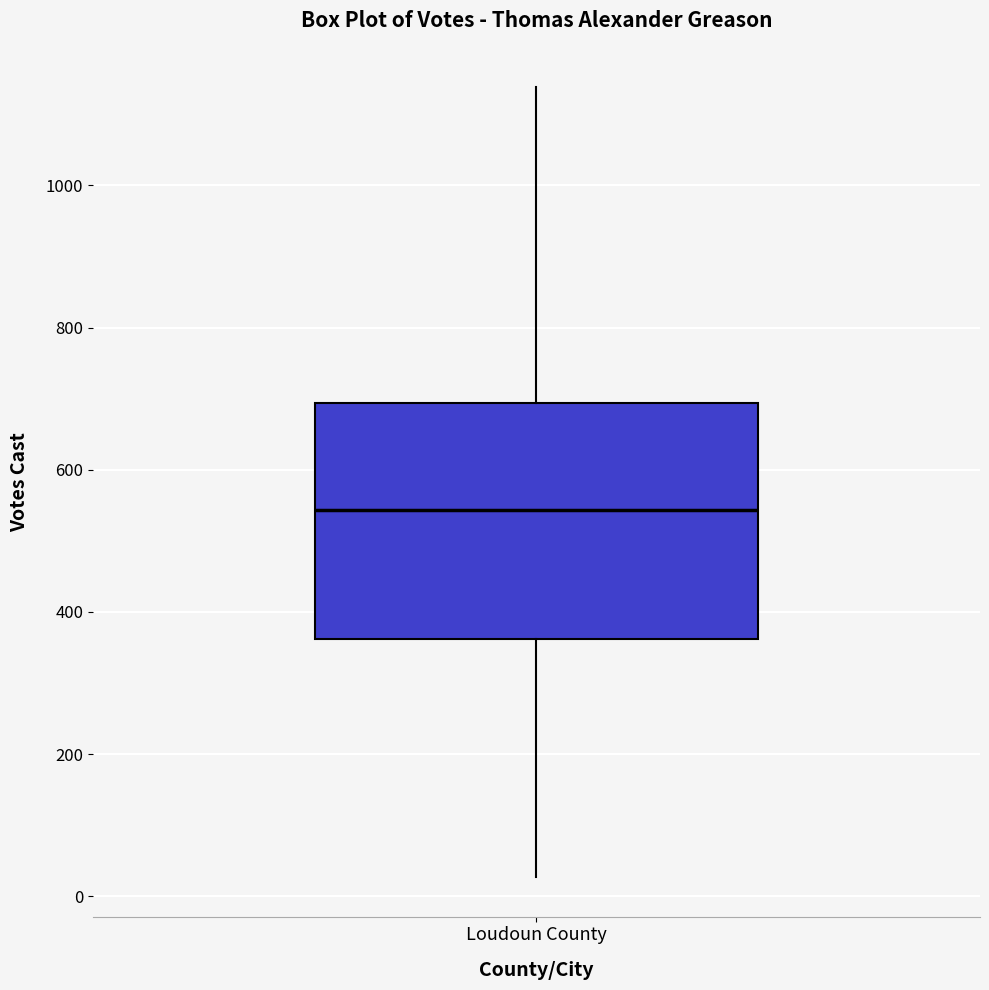

Read this box plot against the y-axis: the position of the median line, the range covered by the box, and the ends of both whiskers. The values are not printed on the chart, so give them approximately, as read against the axis.

median 540, box 360 to 700, whiskers 20 to 1140